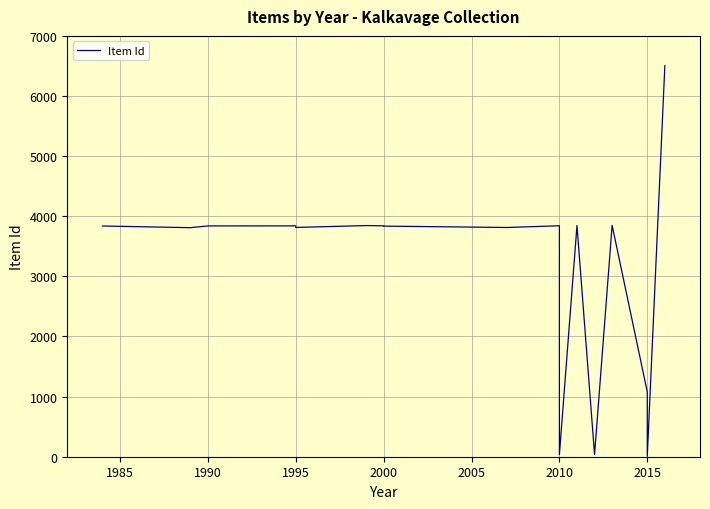

What is the value of the 8th point from the left?

3836